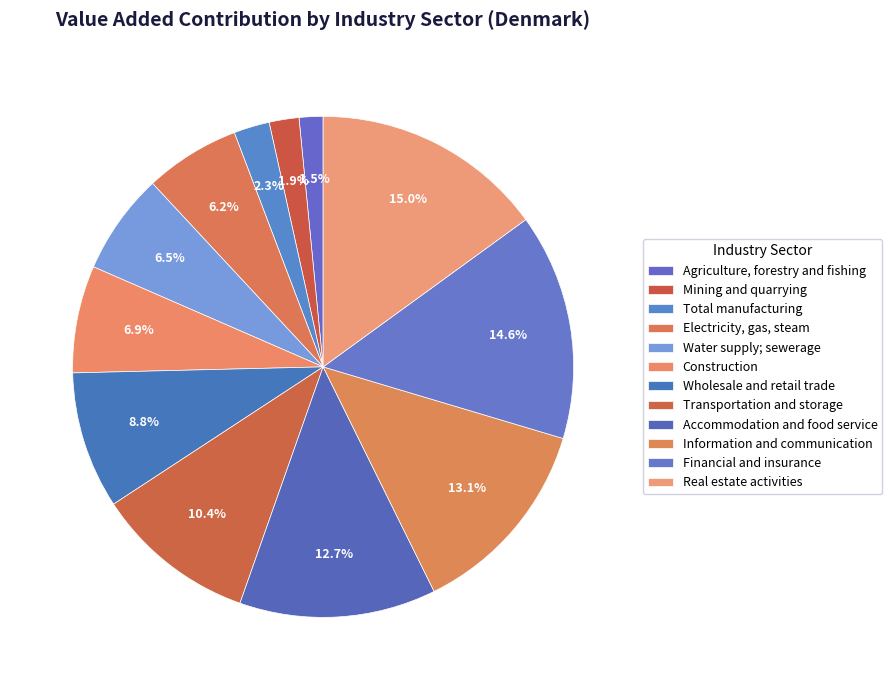

How many slices are in this pie chart?

12